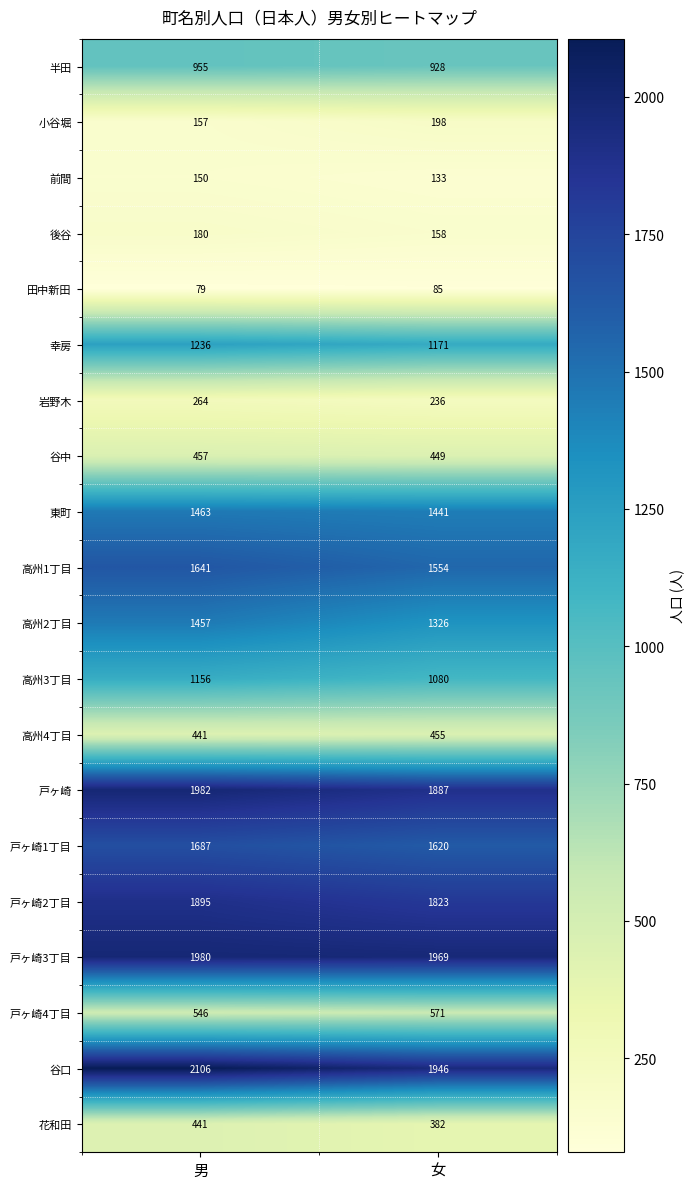

What is the spread (max minus min) of values at 男?

2027